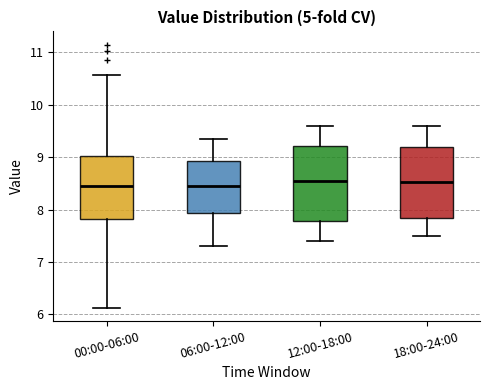

Reading left to right, read every box against the y-axis: the position of its median line, the range the box covers, and the ends of its whiskers. The values are not printed on the chart, so give them approximately, as read against the axis.

00:00-06:00: median 8.5, box 7.8 to 9.0, whiskers 6.1 to 10.6
06:00-12:00: median 8.5, box 7.9 to 8.9, whiskers 7.3 to 9.4
12:00-18:00: median 8.6, box 7.8 to 9.2, whiskers 7.4 to 9.6
18:00-24:00: median 8.5, box 7.8 to 9.2, whiskers 7.5 to 9.6